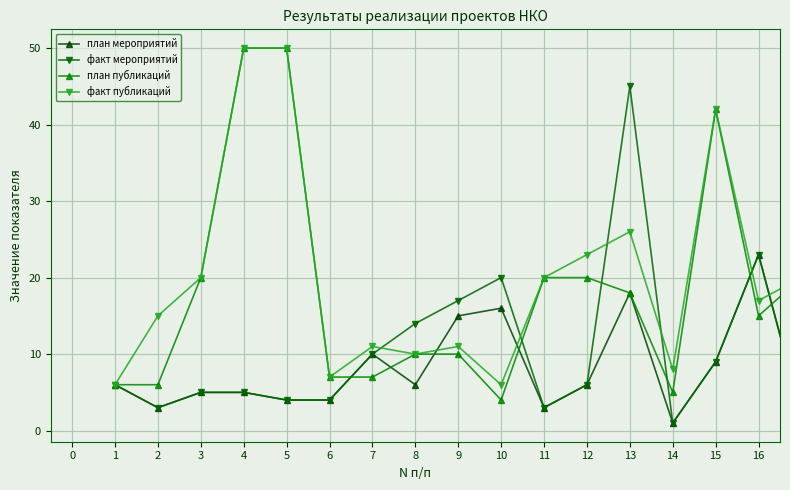

At how many categories does at least one series exceed 28?

4